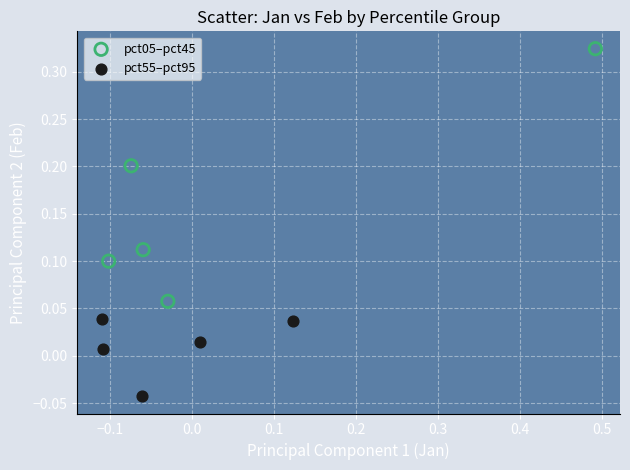

Which series contains the highest Y value?

pct05–pct45